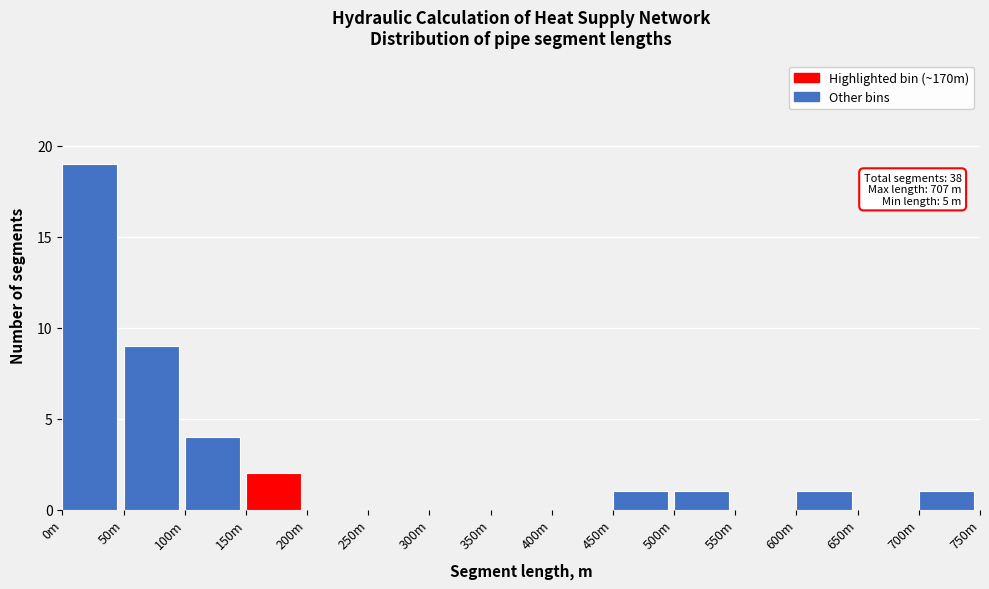

Reading left to right, transcribe all the data shown in this chart.

0m=19	50m=9	100m=4	150m=2	200m=0	250m=0	300m=0	350m=0	400m=0	450m=1	500m=1	550m=0	600m=1	650m=0	700m=1